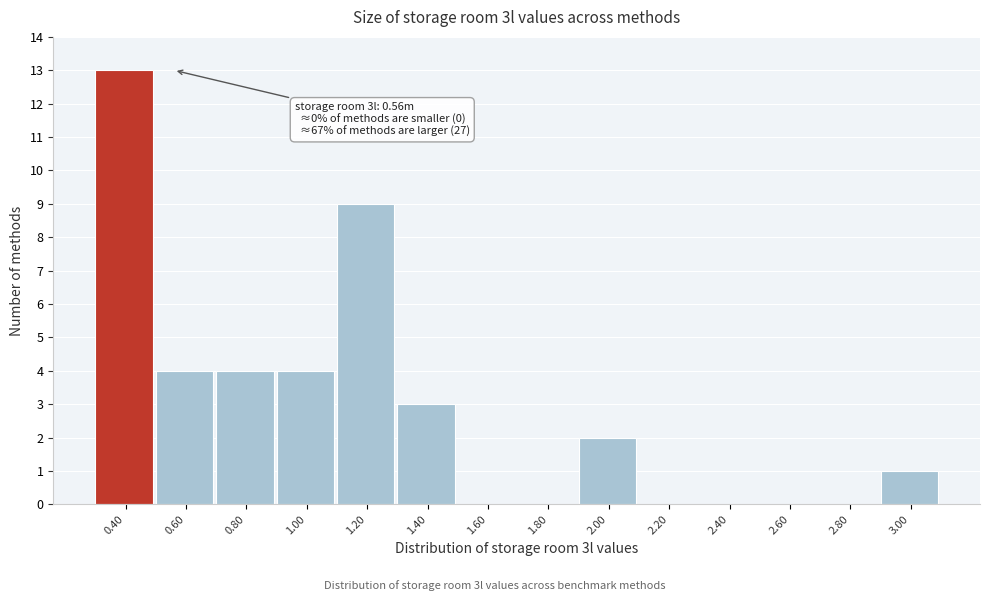

Reading right to left, transcribe all the data shown in this chart.

3.00=1	2.80=0	2.60=0	2.40=0	2.20=0	2.00=2	1.80=0	1.60=0	1.40=3	1.20=9	1.00=4	0.80=4	0.60=4	0.40=13